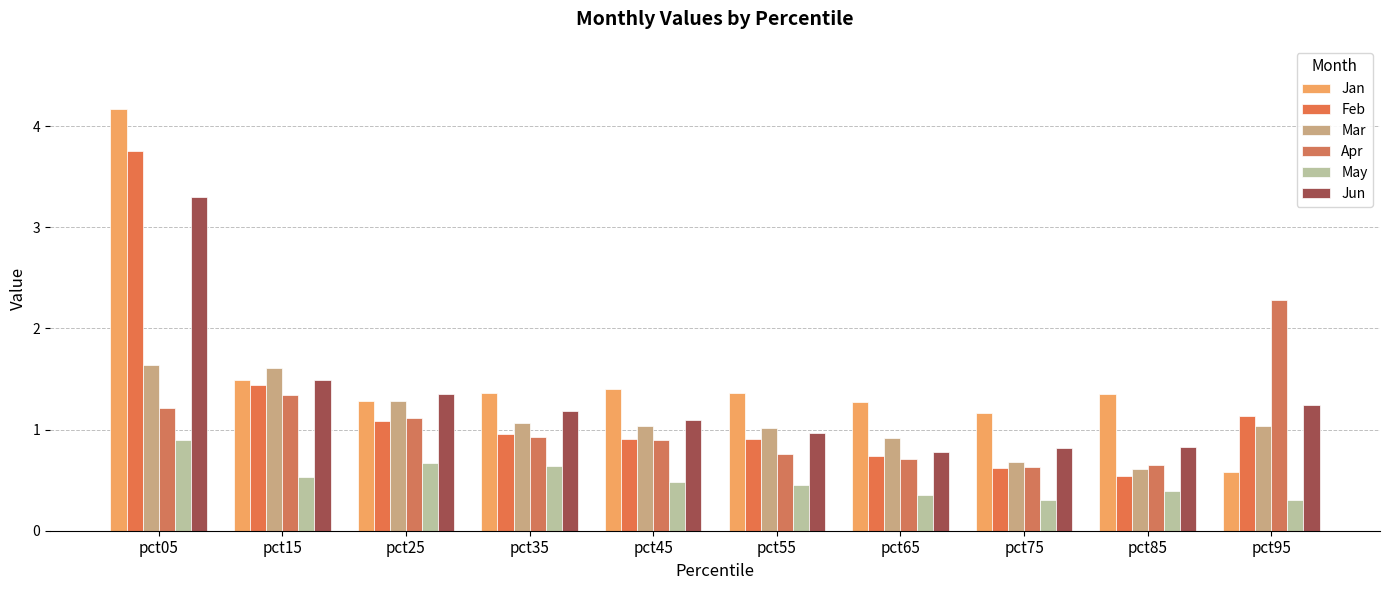

Which category has the highest value across all series?

pct05